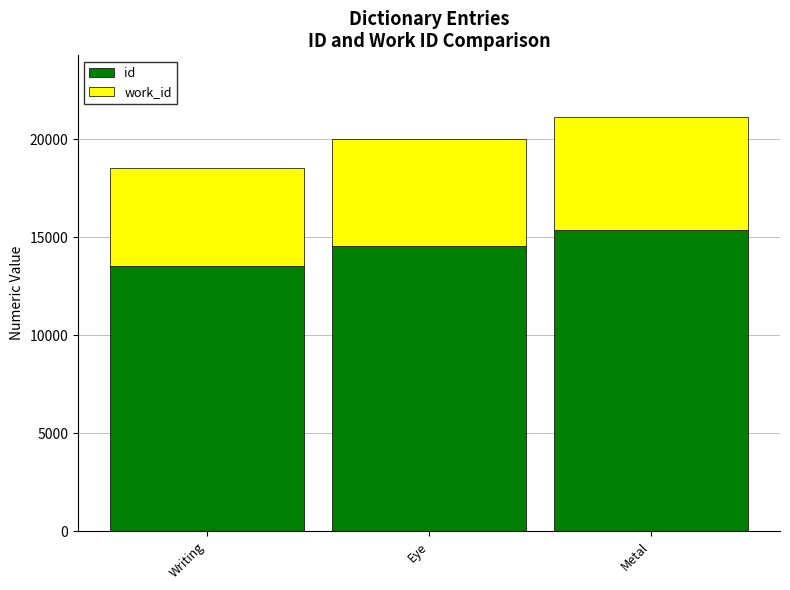

Count the id values in the range 13515 to 15342.

3